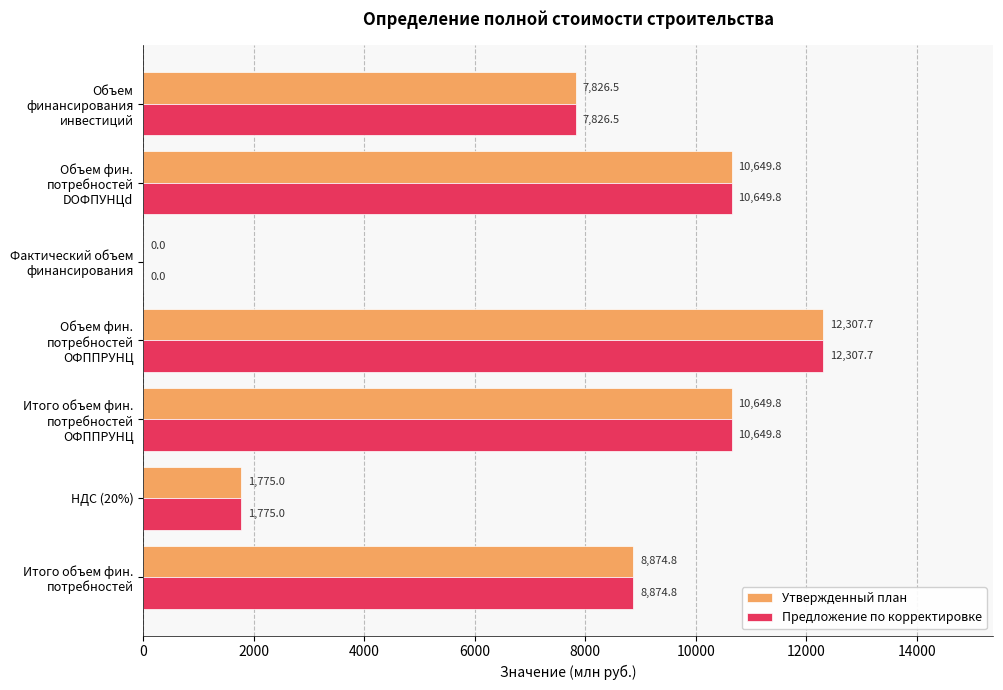

What is the highest value of the Предложение по корректировке series?

12307.7